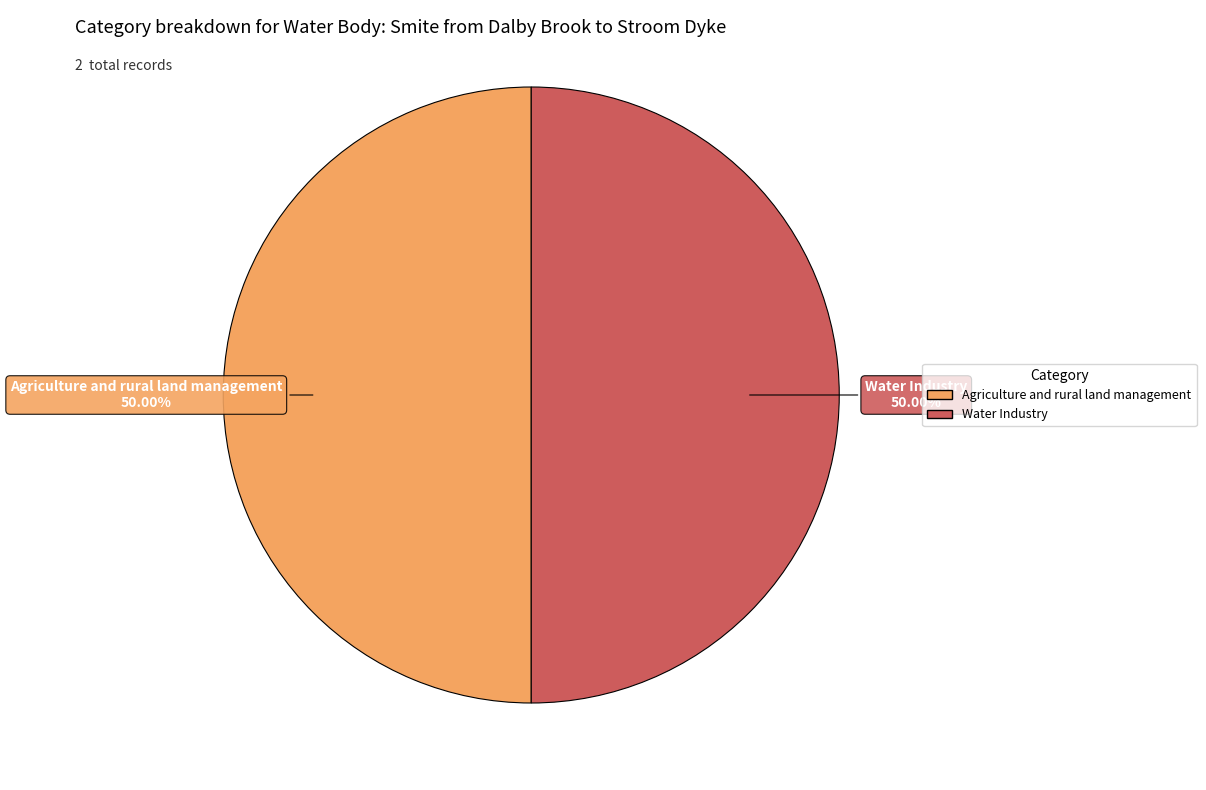

How many segments does this pie chart have?

2